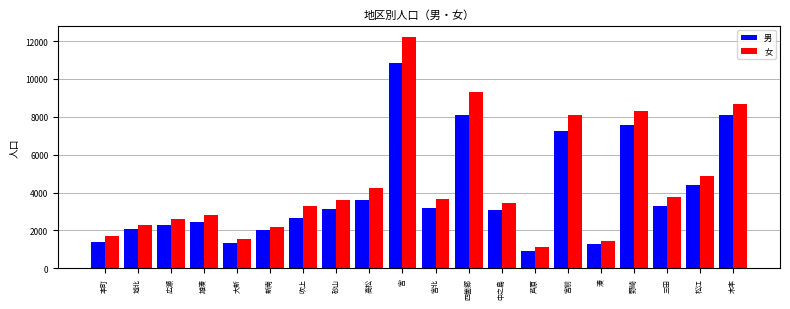

Which series has the largest range (max minus min)?

女